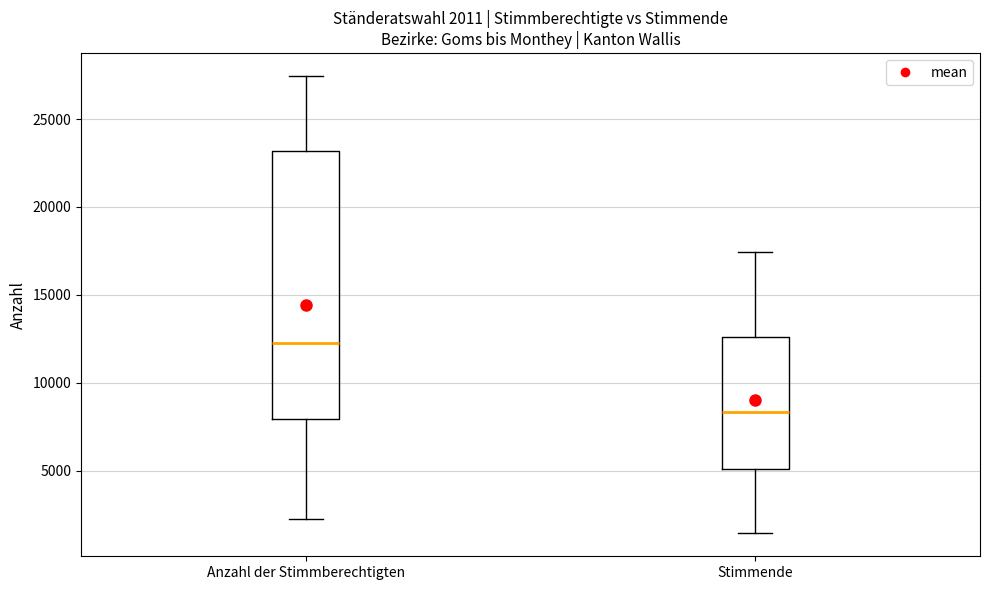

Which box has the highest median line?

Anzahl der Stimmberechtigten